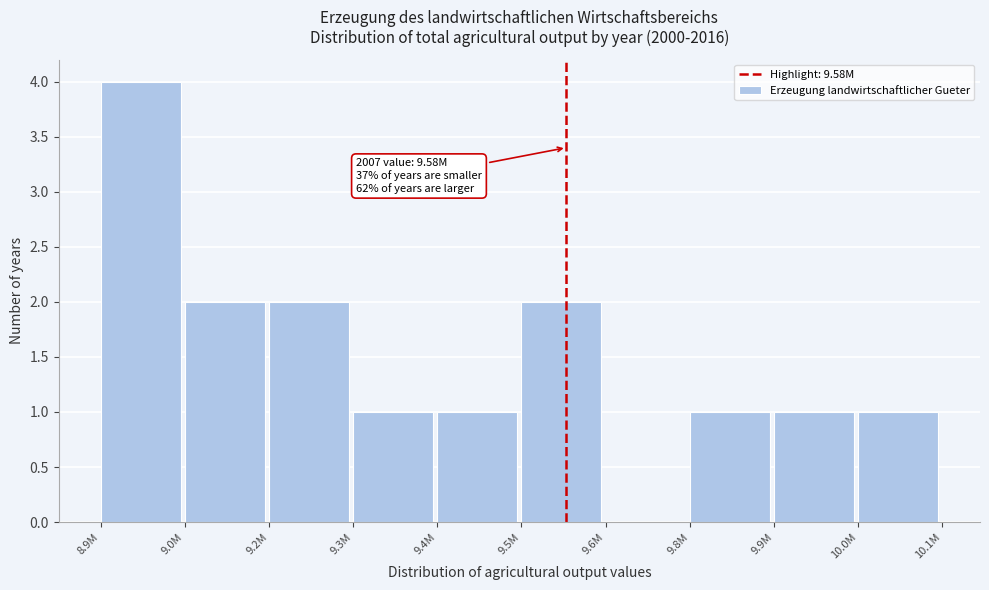

Reading left to right, list all the values displayed in this chart.

8.9M=4	9.0M=2	9.2M=2	9.3M=1	9.4M=1	9.5M=2	9.6M=0	9.8M=1	9.9M=1	10.0M=1